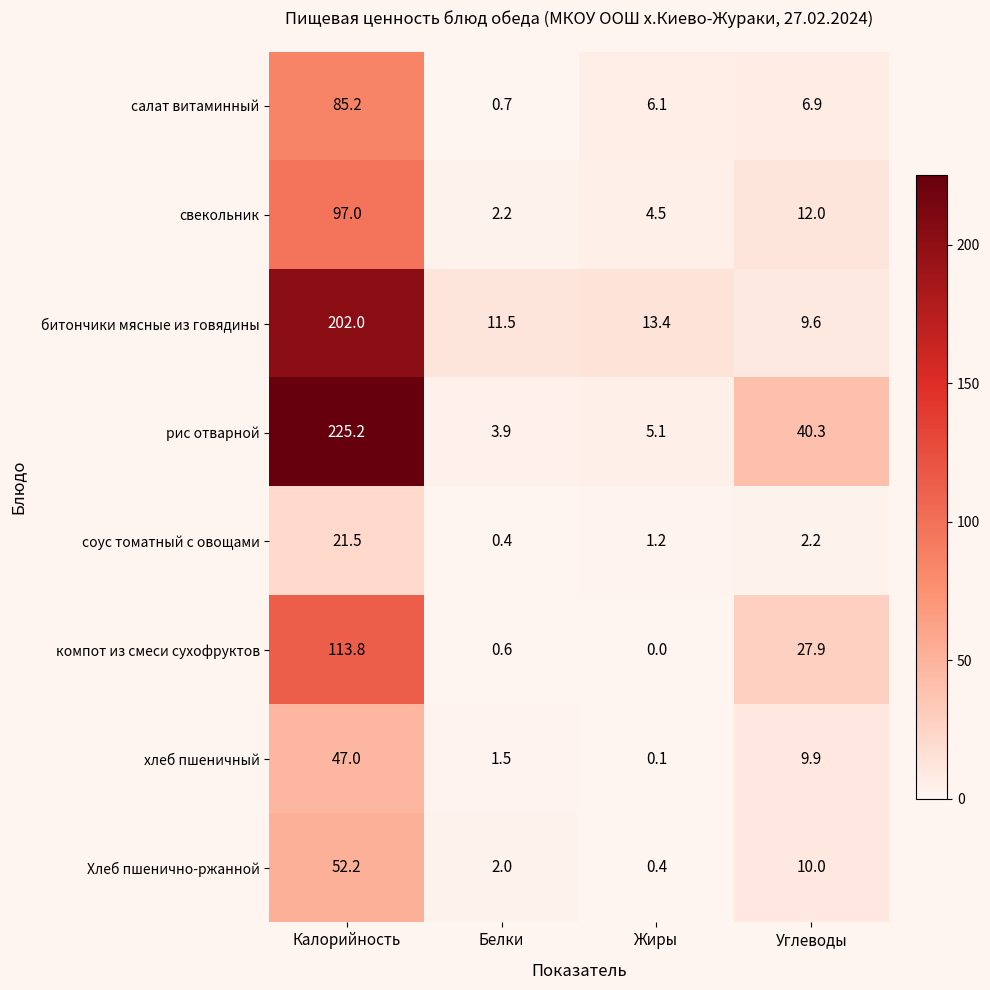

At which label does соус томатный с овощами first exceed 2?

Калорийность